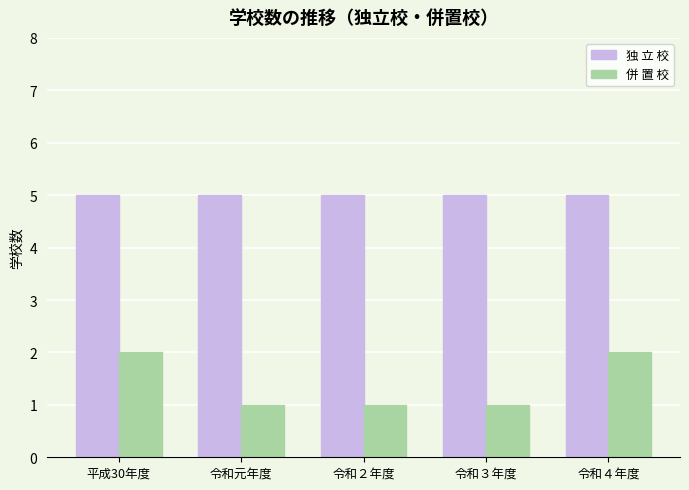

Which series has the widest spread of values?

併 置 校